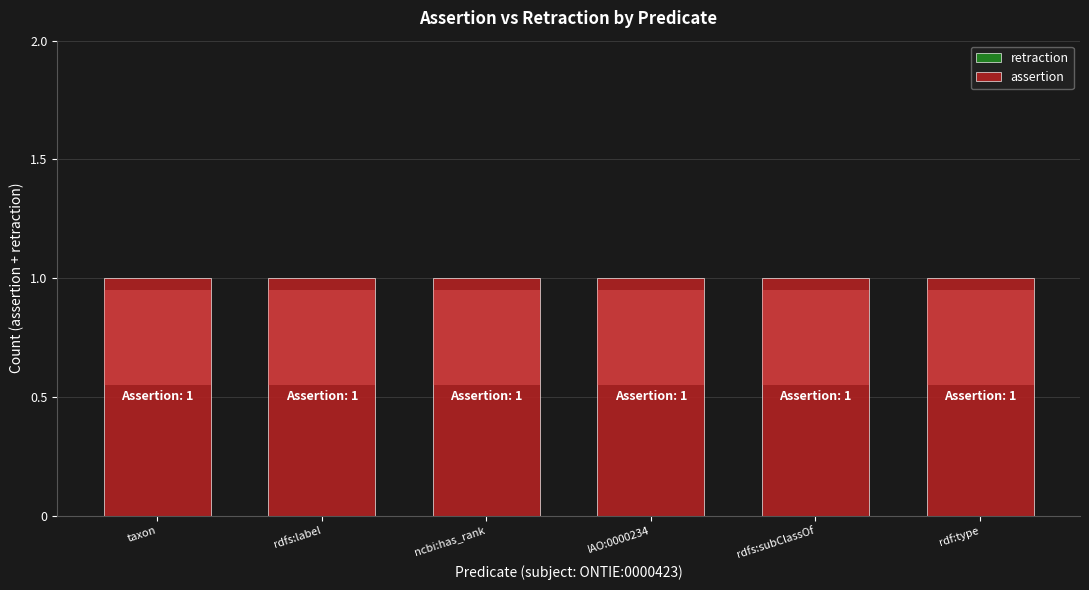

Count the number of data series in this chart.

2